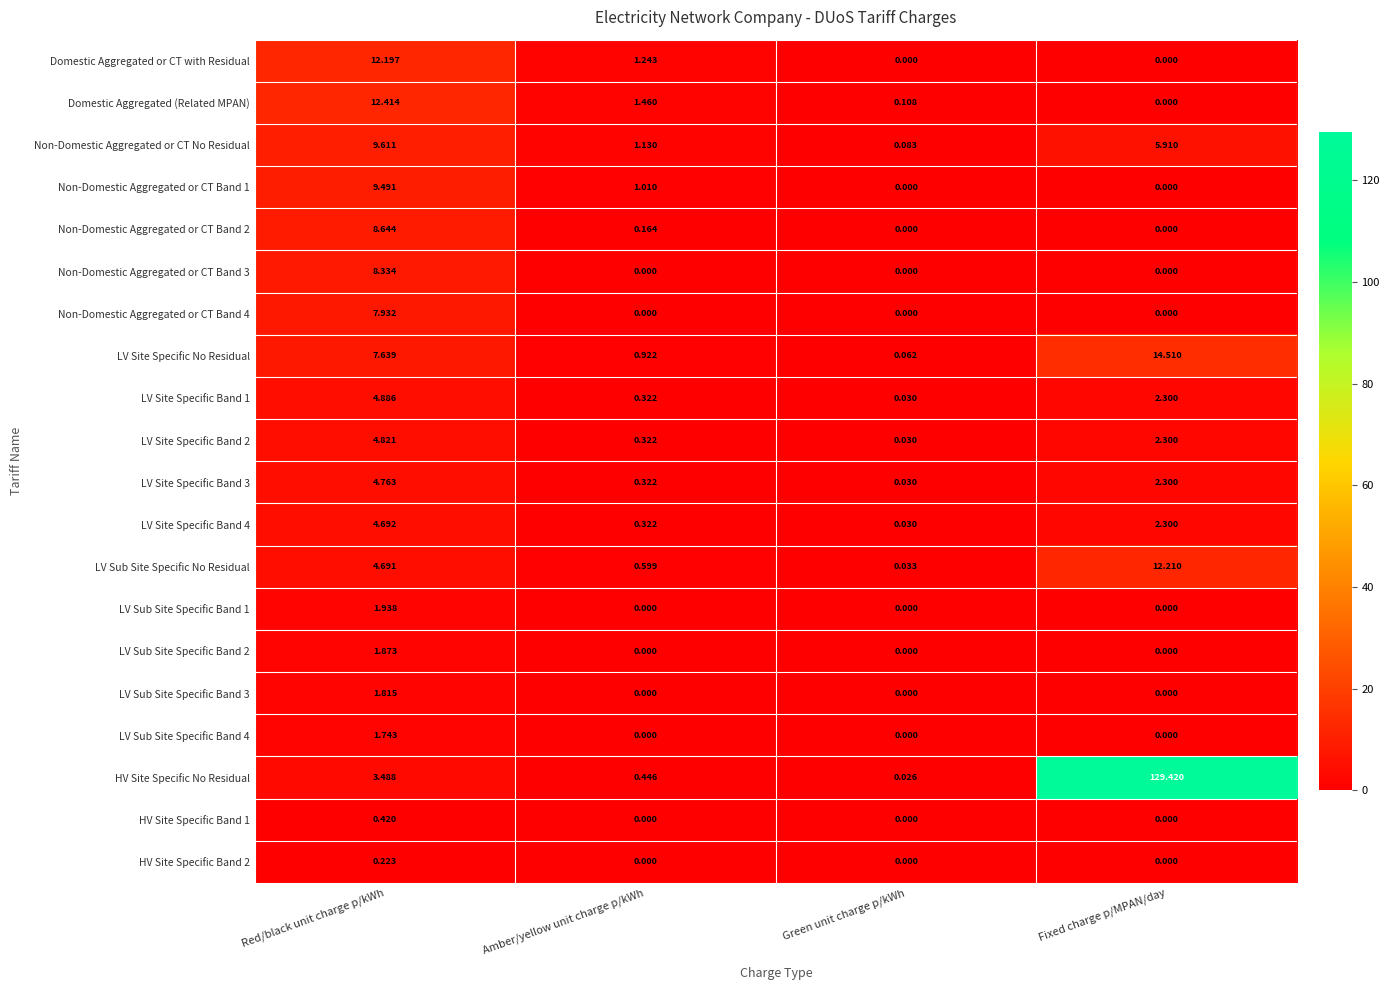

Between Red/black unit charge p/kWh and Green unit charge p/kWh, which series saw the biggest shift?

Domestic Aggregated (Related MPAN)